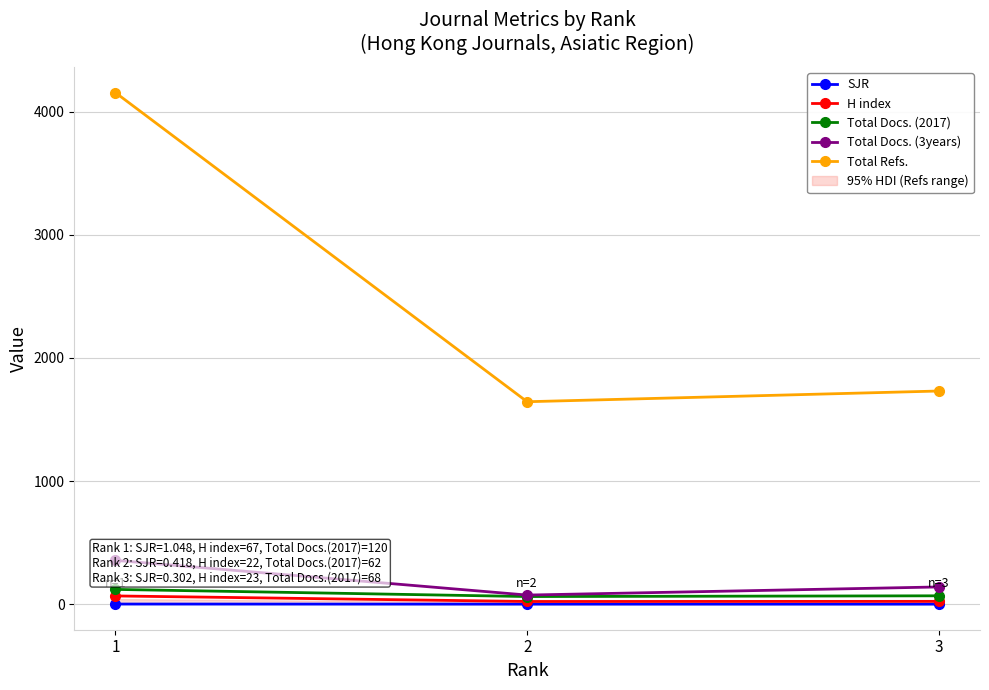

Which has a higher value, 3 or 2?

2